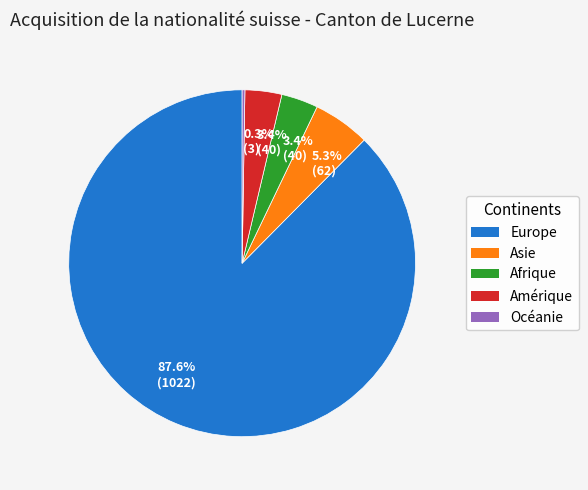

Is there any slice that represents more than half of the pie?

Yes